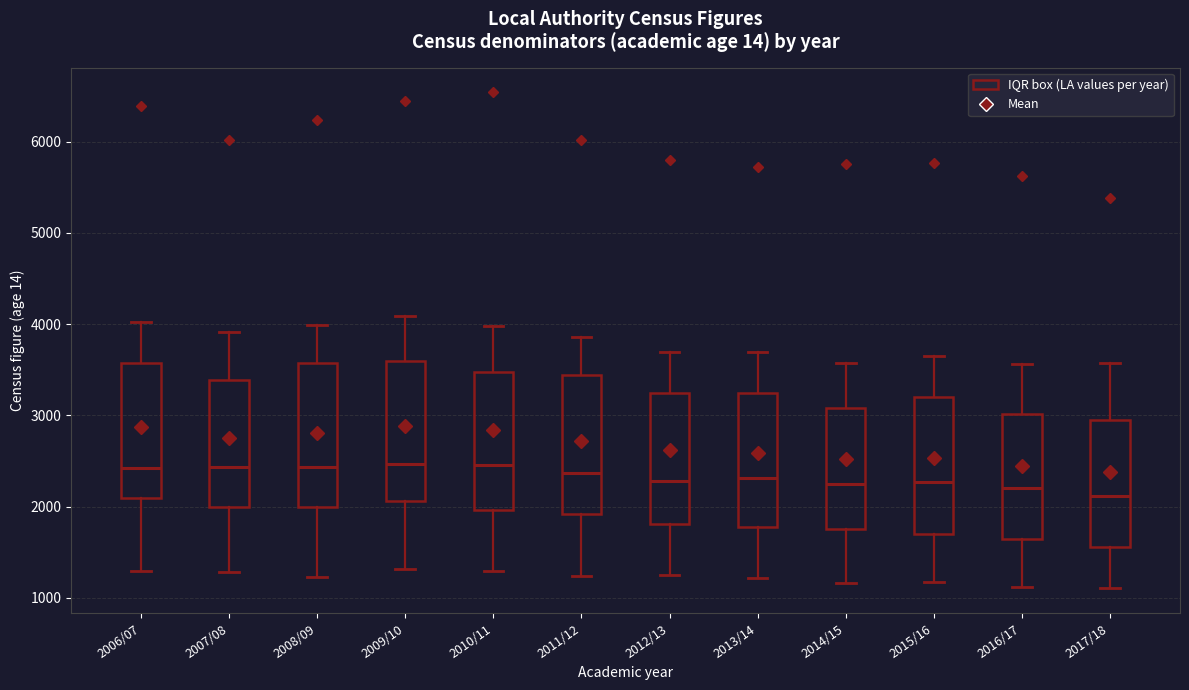

Reading left to right, read every box against the y-axis: the position of its median line, the range the box covers, and the ends of its whiskers. The values are not printed on the chart, so give them approximately, as read against the axis.

2006/07: median 2400, box 2100 to 3600, whiskers 1300 to 4000
2007/08: median 2400, box 2000 to 3400, whiskers 1300 to 3900
2008/09: median 2400, box 2000 to 3600, whiskers 1200 to 4000
2009/10: median 2500, box 2100 to 3600, whiskers 1300 to 4100
2010/11: median 2500, box 2000 to 3500, whiskers 1300 to 4000
2011/12: median 2400, box 1900 to 3400, whiskers 1200 to 3900
2012/13: median 2300, box 1800 to 3200, whiskers 1300 to 3700
2013/14: median 2300, box 1800 to 3200, whiskers 1200 to 3700
2014/15: median 2200, box 1800 to 3100, whiskers 1200 to 3600
2015/16: median 2300, box 1700 to 3200, whiskers 1200 to 3700
2016/17: median 2200, box 1700 to 3000, whiskers 1100 to 3600
2017/18: median 2100, box 1600 to 2900, whiskers 1100 to 3600